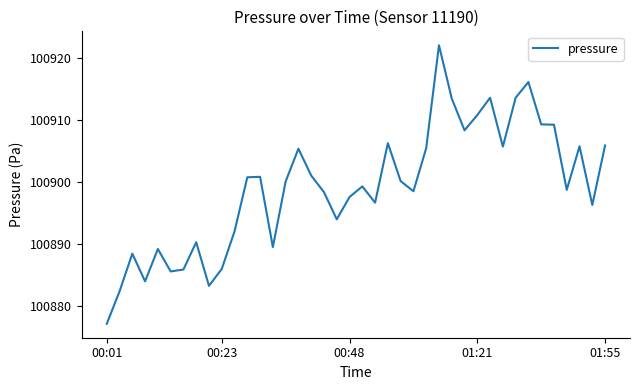

How many values are below 100900?

20